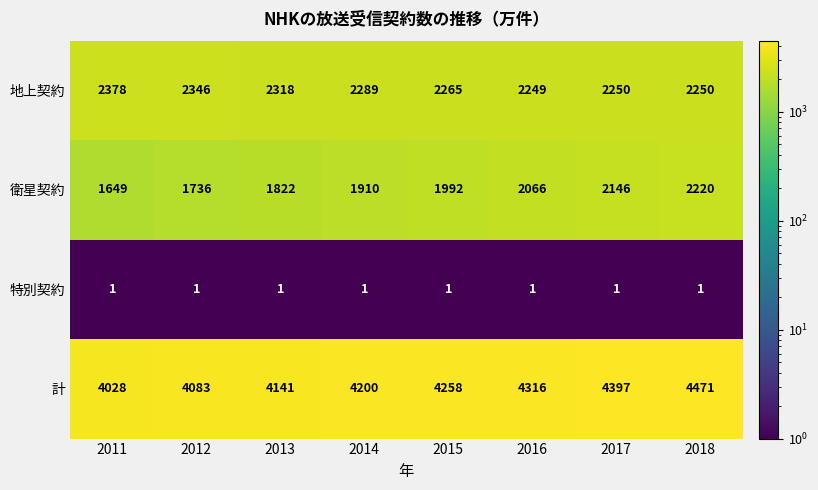

Which category has the lowest value in the 地上契約 series?

2016